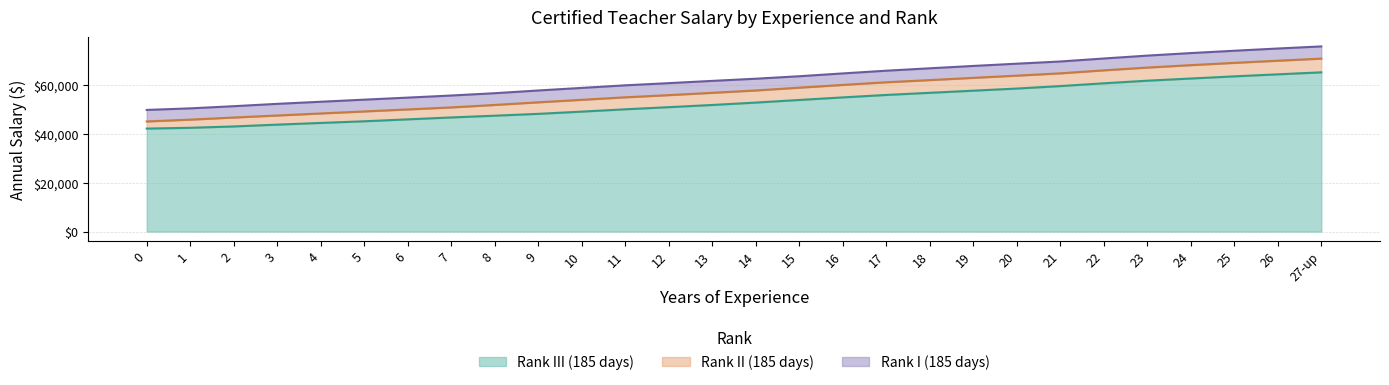

What is the difference between the Rank I (185 days) values at 3 and 1?

1839.9